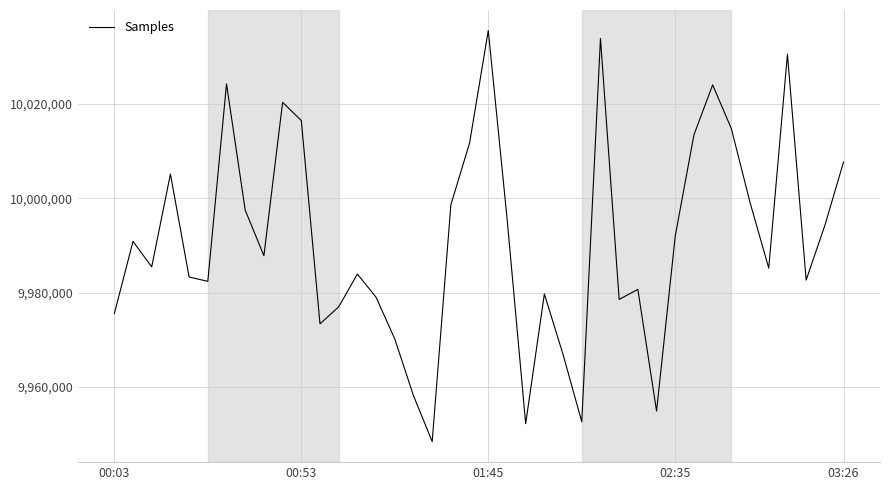

How many interior local valleys (lower than both neighbors) does the data have?

11